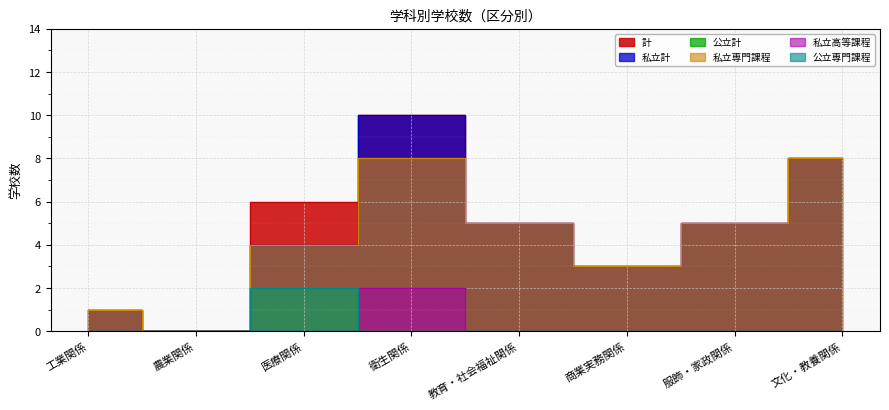

What position from the left is 医療関係?

3